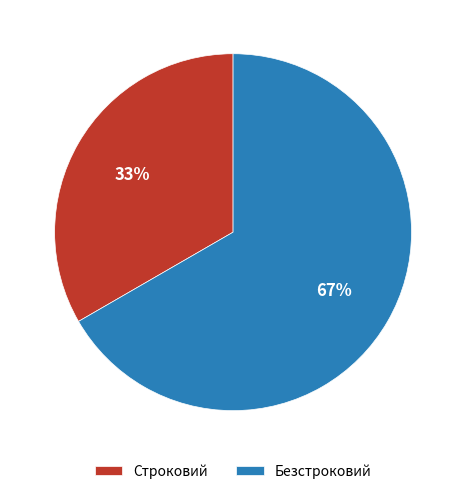

To the nearest percent, what is the average slice percentage?

50%